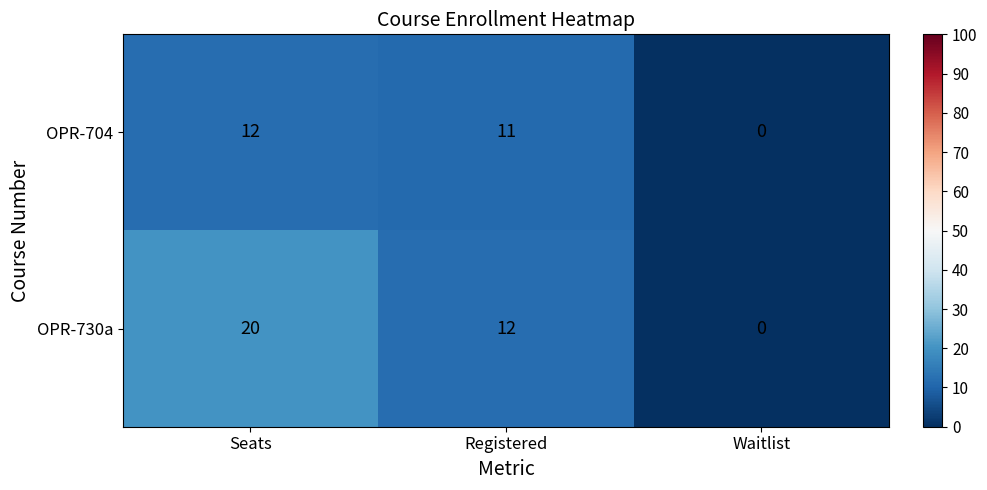

At how many categories does at least one series exceed 4?

2